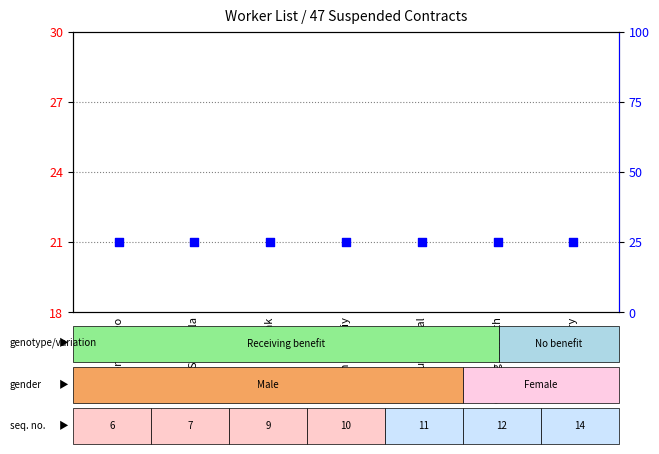

Is the value of count at Kruy Sophal greater than the value of percentile rank within the sample at Ly Virak?

No